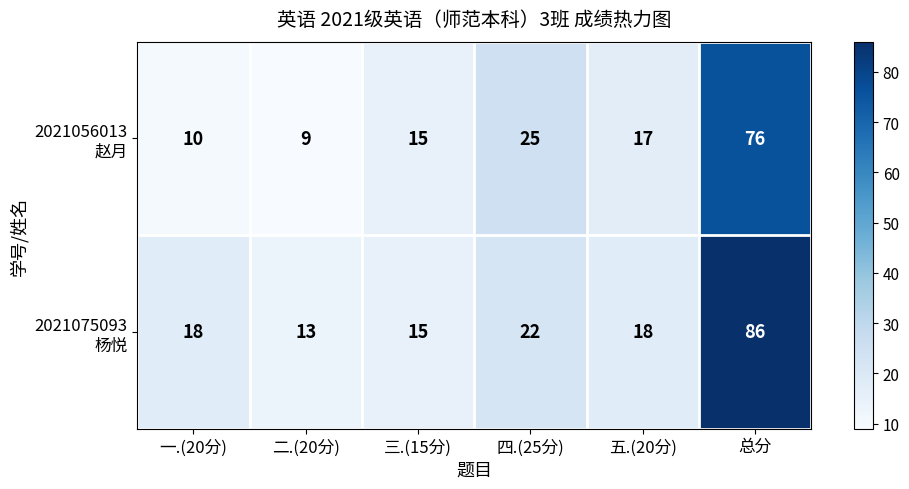

At which category is the sum across all series the highest?

总分